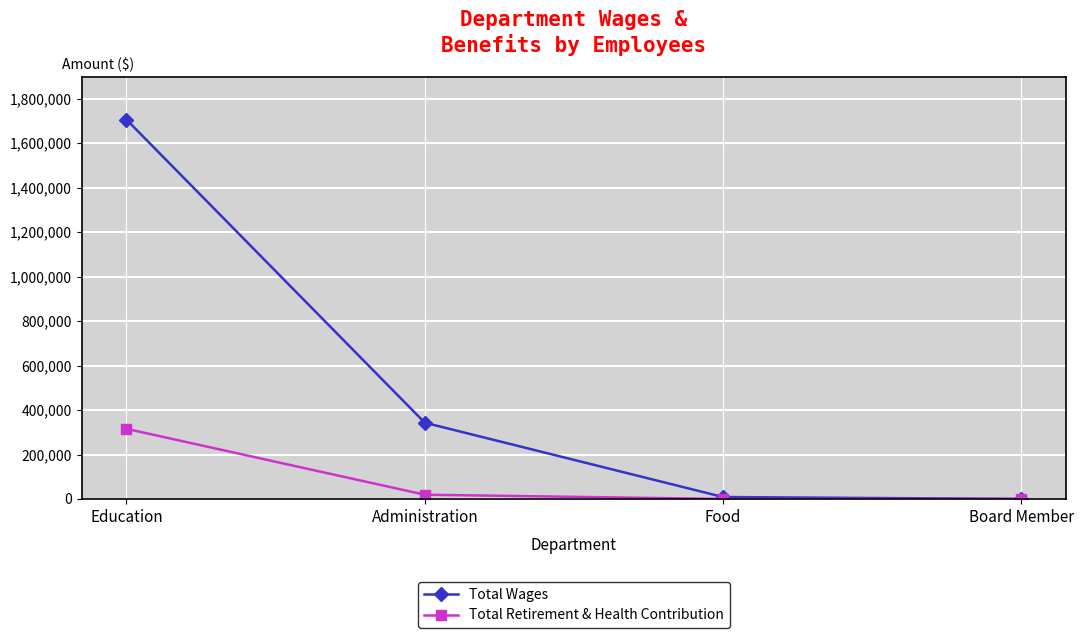

What is the sum of the Total Wages values at Board Member and Education?

1706363